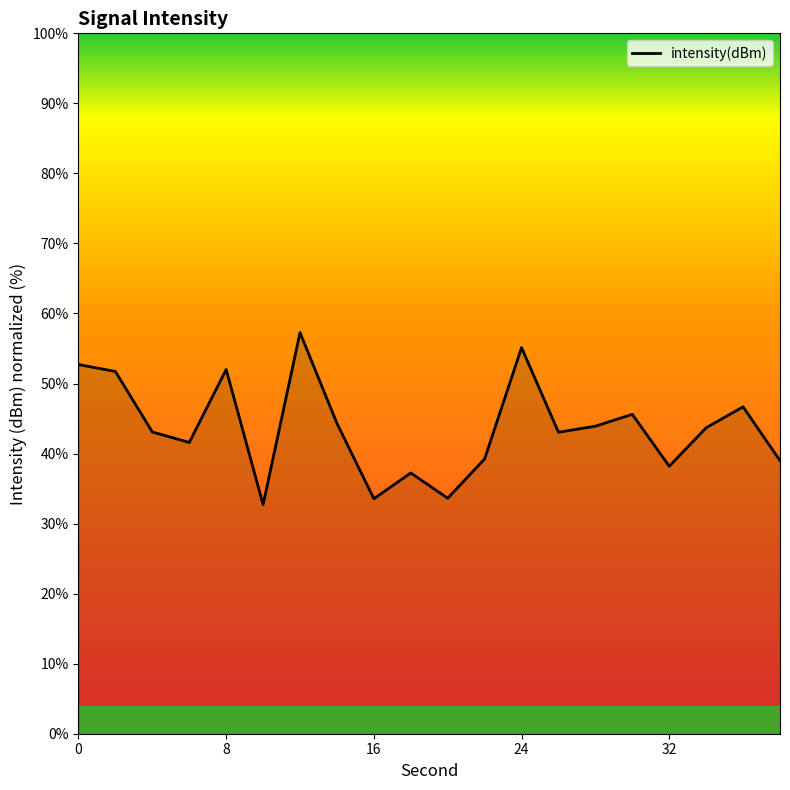

What is the smallest value displayed?

32.7